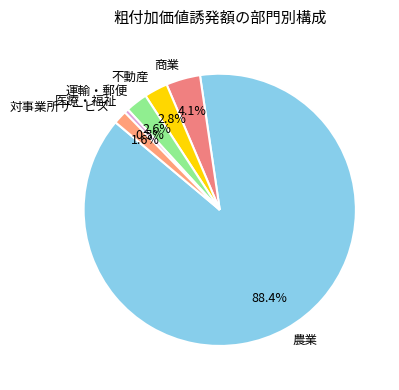

Which has a higher value, 医療・福祉 or 運輸・郵便?

運輸・郵便